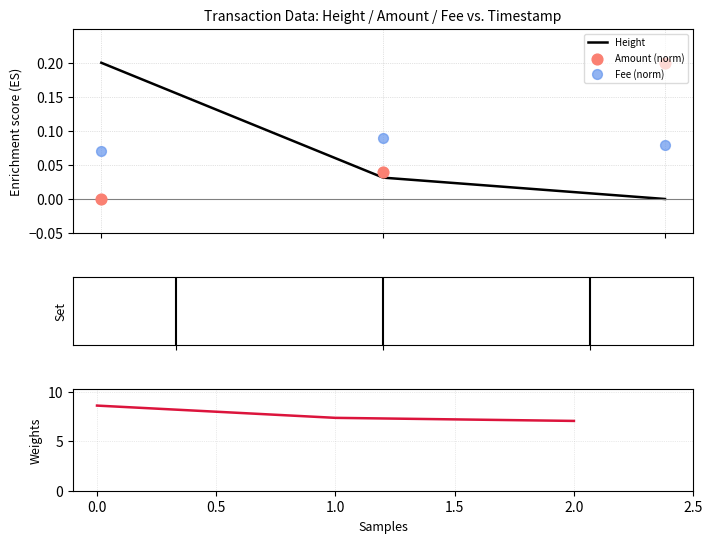

Which series has the widest spread of Y values?

Amount